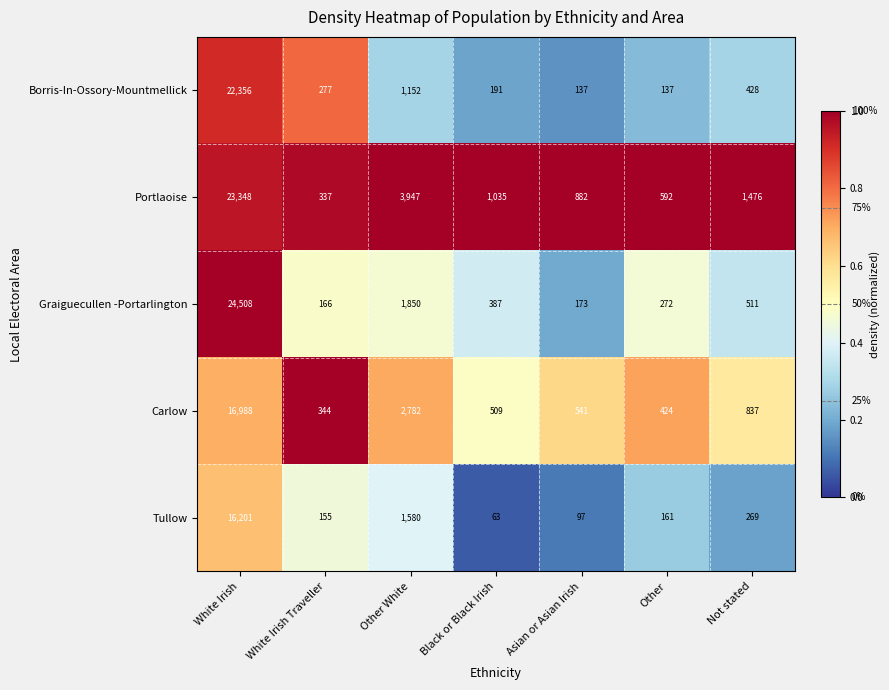

At which category does the chart reach its peak across all series?

White Irish